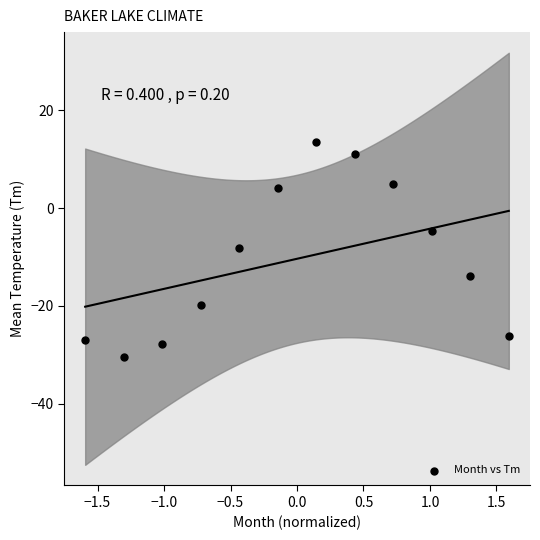

What is the range of Y values (max minus min)?

44.0